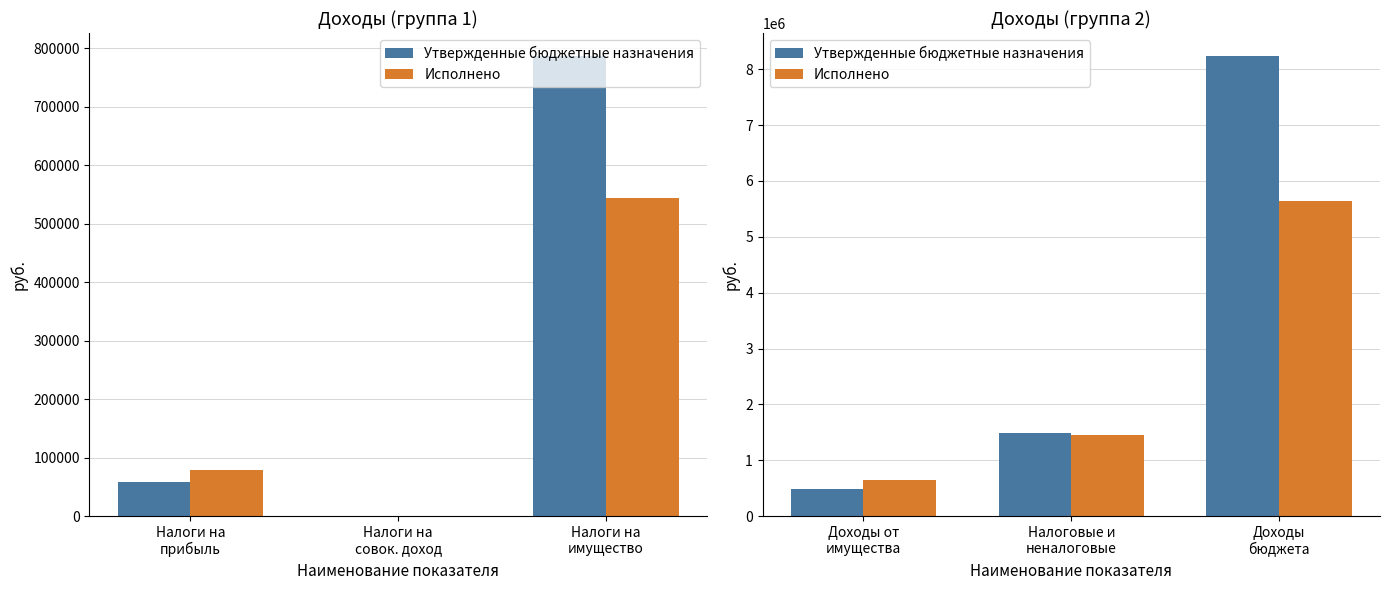

Are the bars horizontal?

No